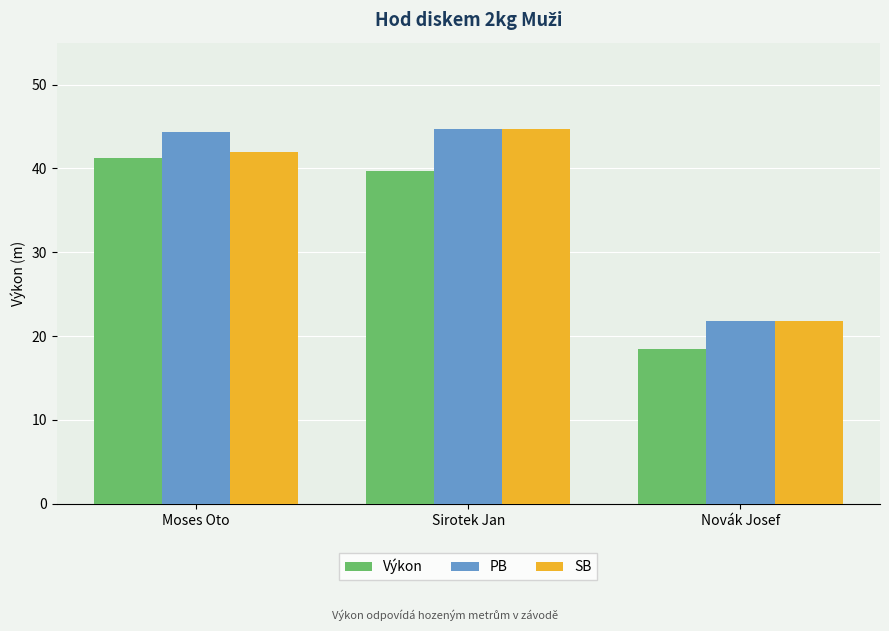

How many data points in PB are above 44?

2